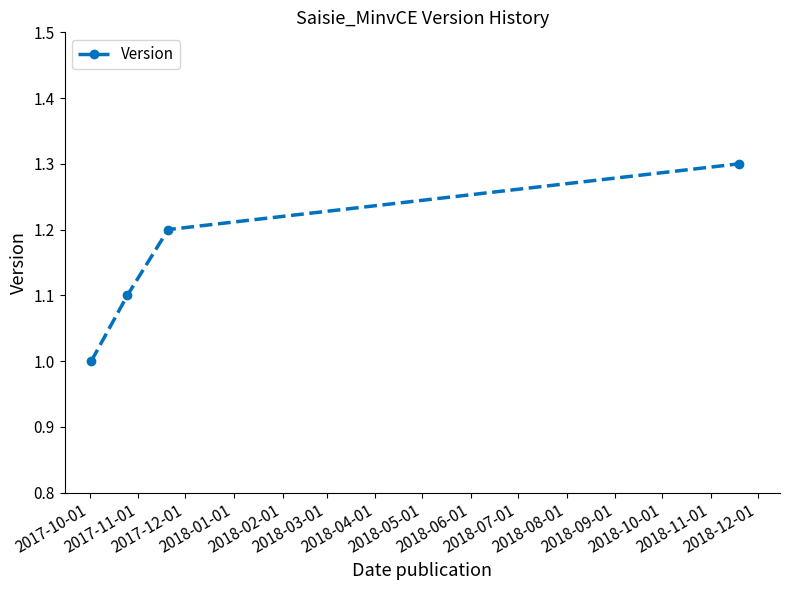

Reading right to left, extract all data points from this chart.

1.3	1.2	1.1	1.0